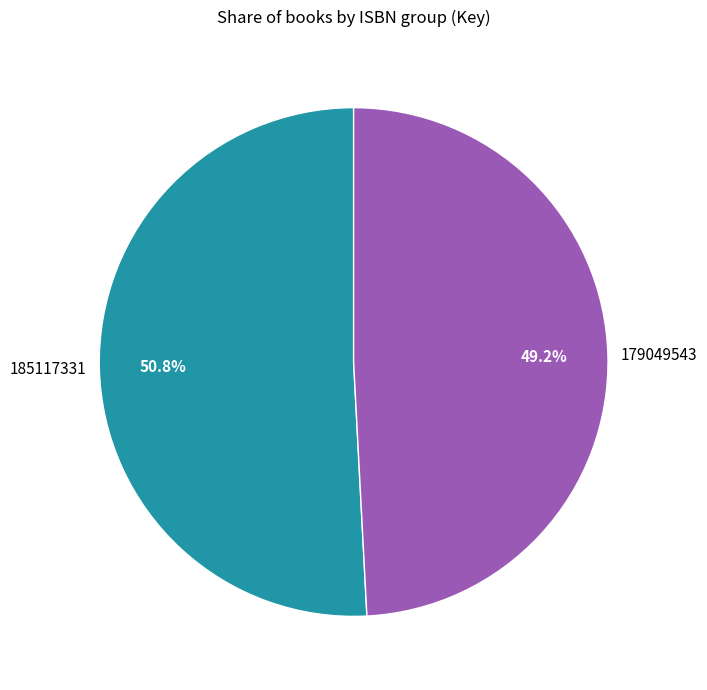

Which has a higher value, 185117331 or 179049543?

185117331